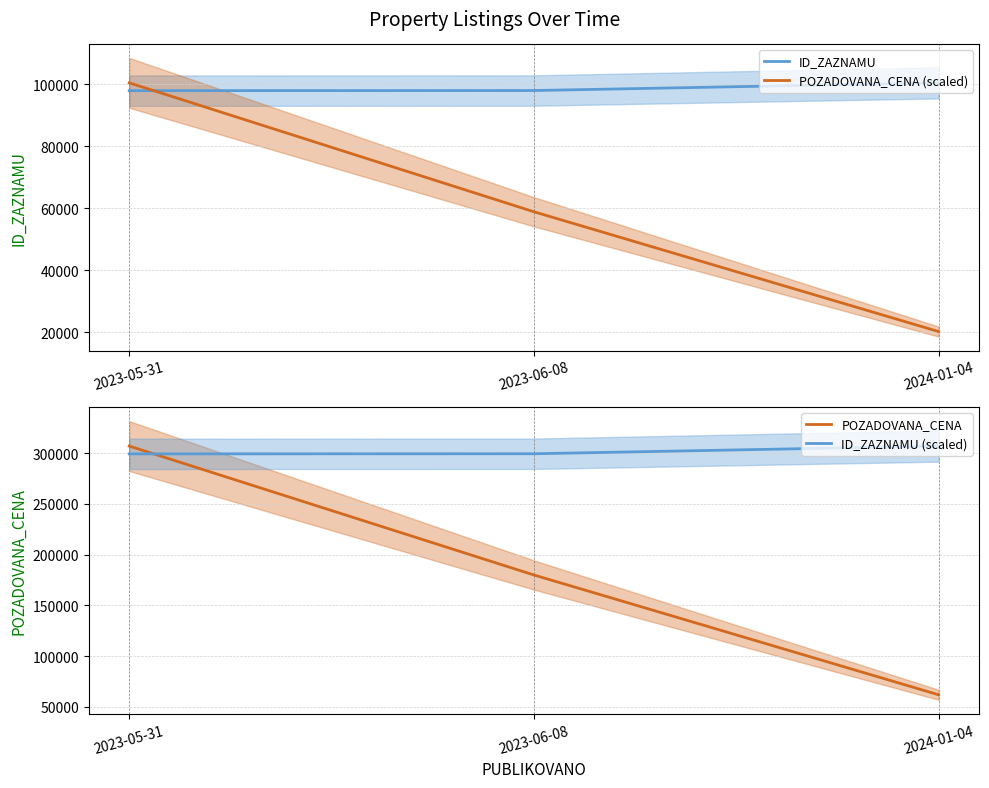

Reading left to right, what are all the values shown in this chart?

ID_ZAZNAMU: 2023-05-31=97967.0	2023-06-08=98009.0	2024-01-04=100483.0
POZADOVANA_CENA (scaled): 2023-05-31=100483.0	2023-06-08=58915.1	2024-01-04=20293.0
POZADOVANA_CENA: 2023-05-31=307000.0	2023-06-08=180000.0	2024-01-04=62000.0
ID_ZAZNAMU (scaled): 2023-05-31=299313.0	2023-06-08=299441.3	2024-01-04=307000.0